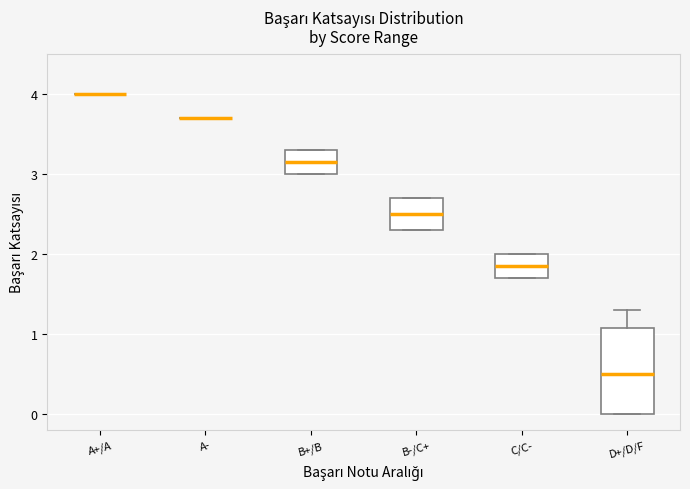

Where does the median line of the box for D+/D/F sit on the y-axis? The values are not printed on the chart, so give them approximately, as read against the axis.

0.5